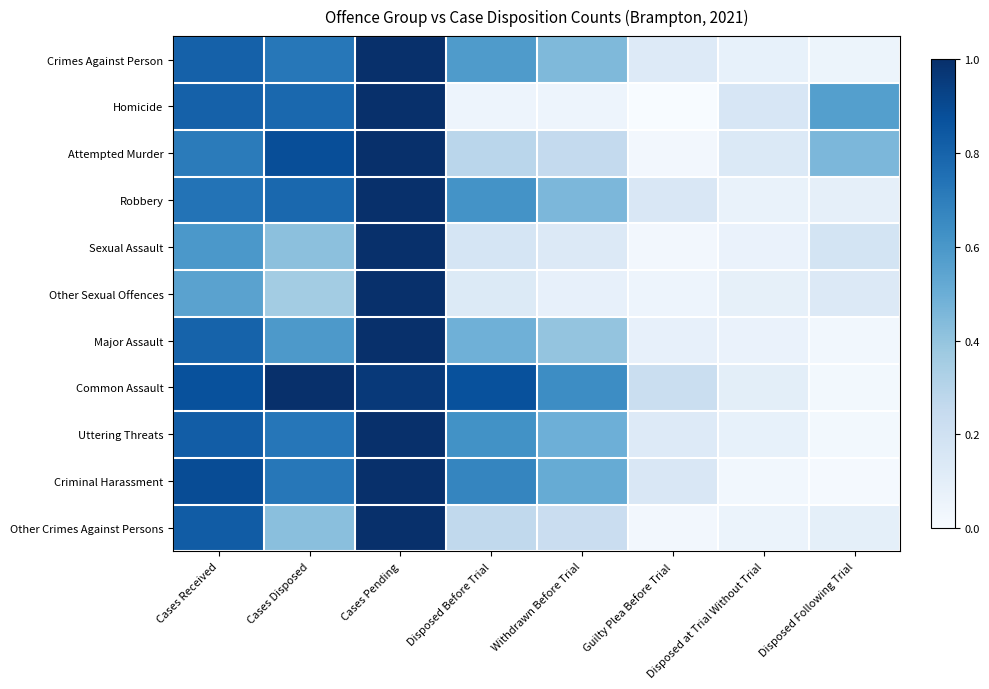

List the labels in order of Other Sexual Offences value, largest first.

Cases Pending, Cases Received, Cases Disposed, Disposed Following Trial, Disposed Before Trial, Disposed at Trial Without Trial, Withdrawn Before Trial, Guilty Plea Before Trial